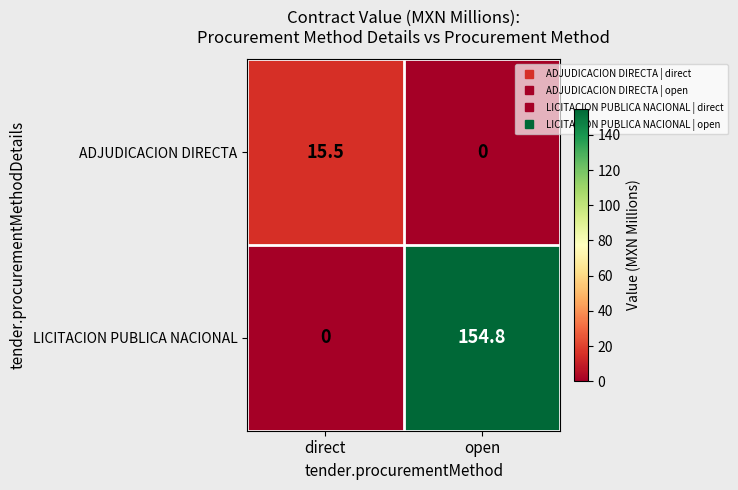

What is the difference between the highest and lowest values at direct?

15.5